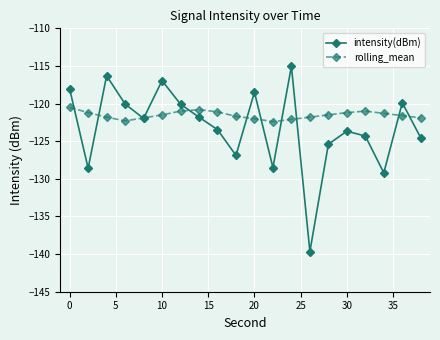

How many interior local valleys does the intensity(dBm) series have?

6